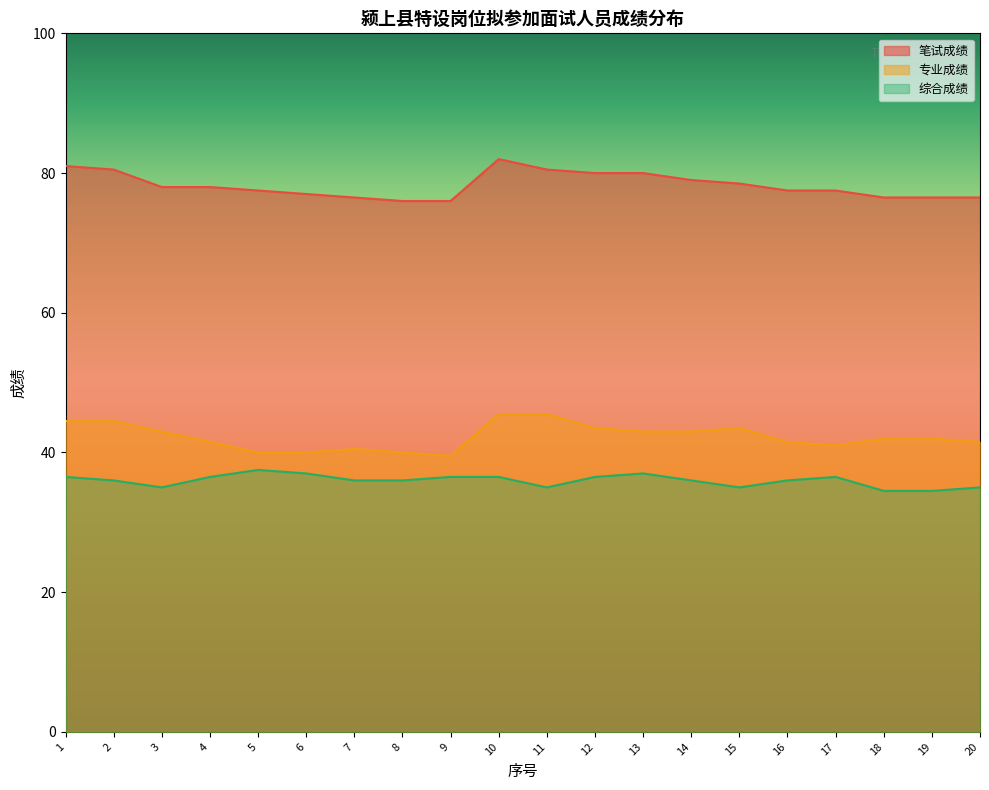

What is the sum of all 笔试成绩 values?

1565.0